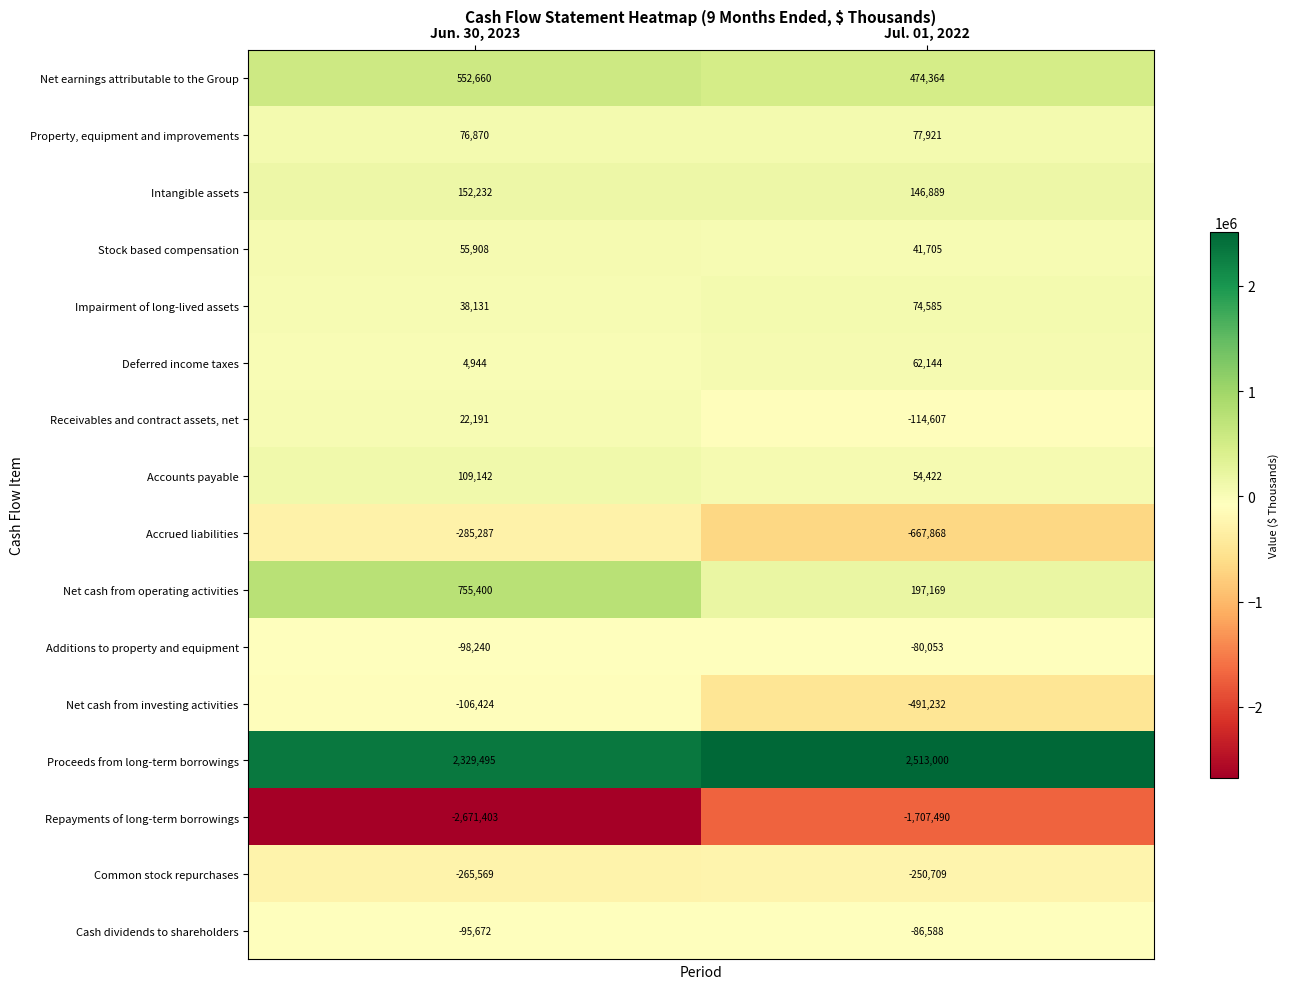

At which label is Receivables and contract assets, net closest to -46208?

Jun. 30, 2023